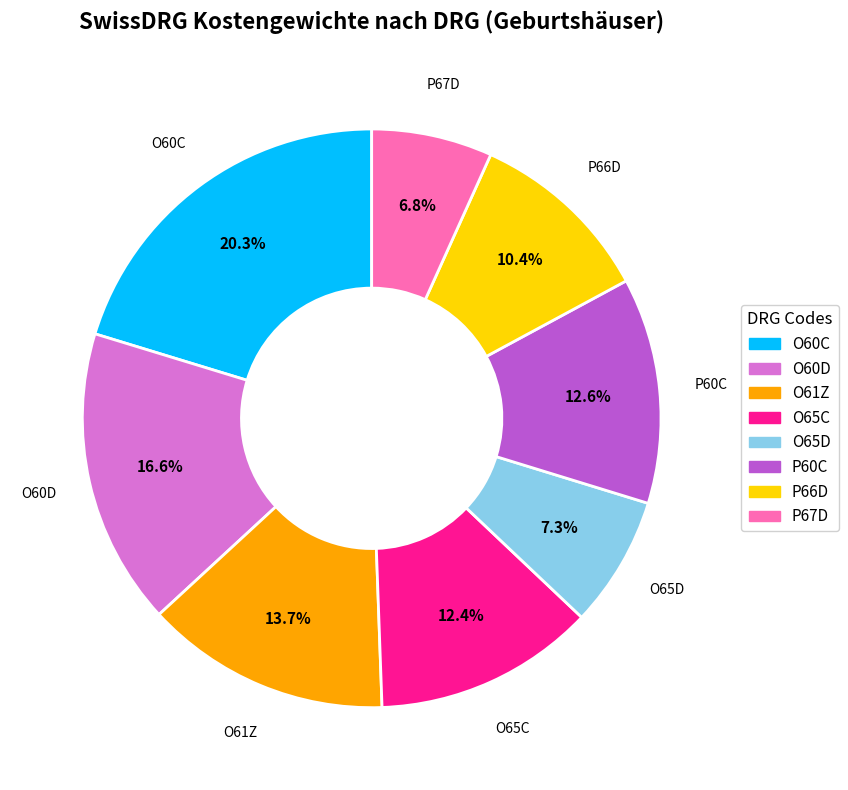

Does any single category account for the majority?

No